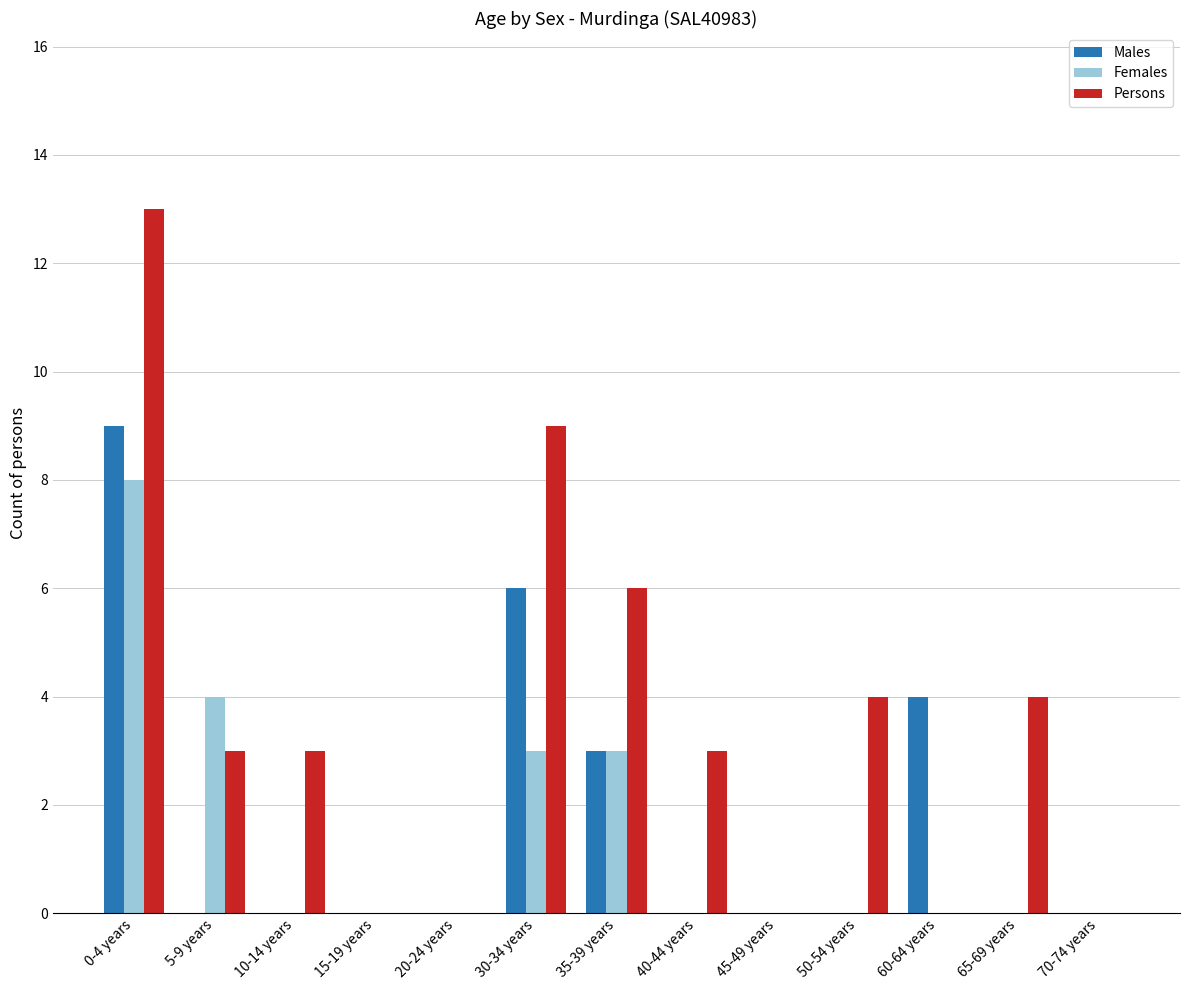

Is the value of Males at 15-19 years greater than the value of Persons at 50-54 years?

No